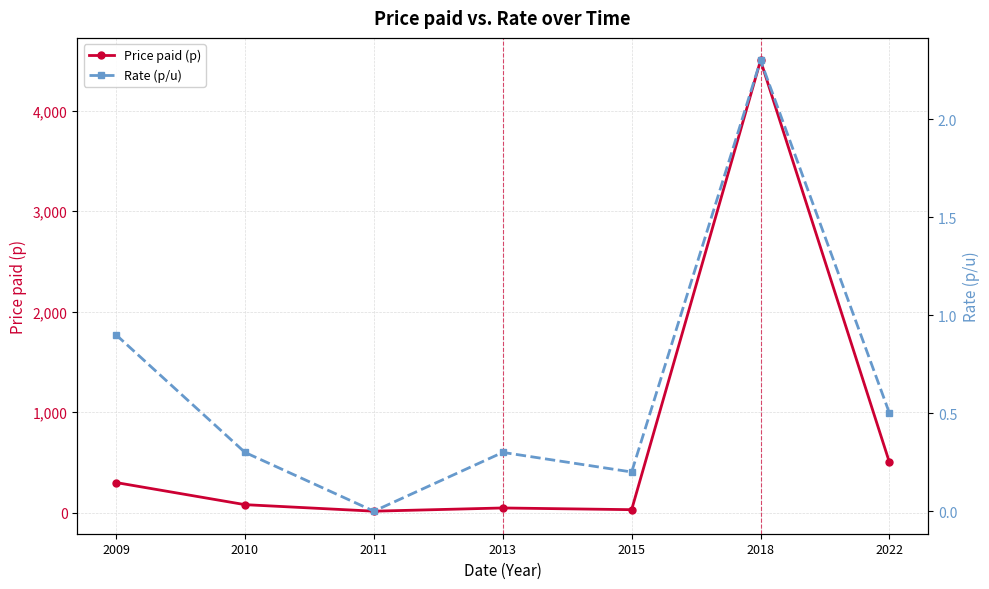

How many distinct data groups are displayed?

2